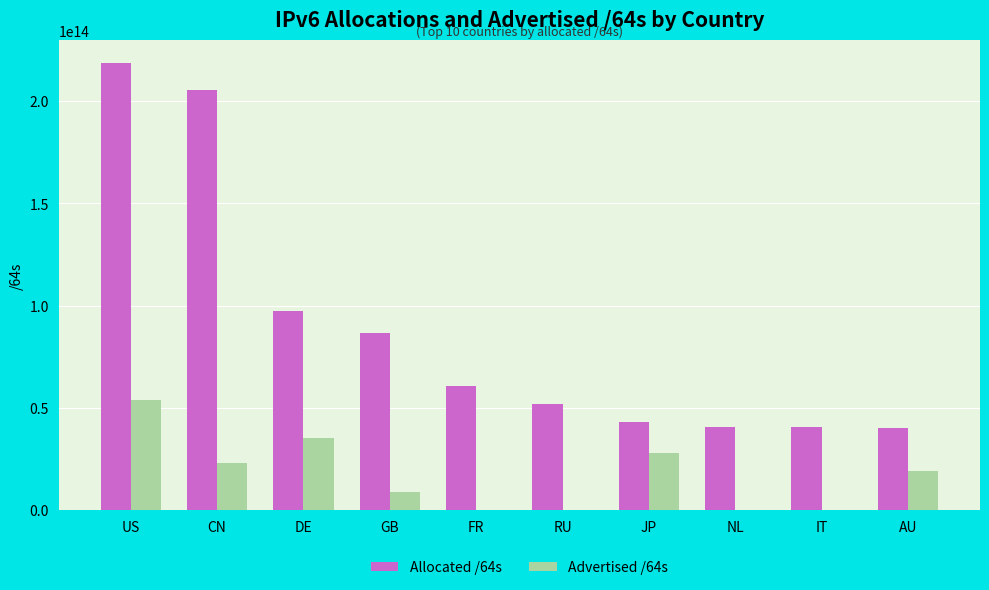

Which category has the highest value in the Allocated /64s series?

US